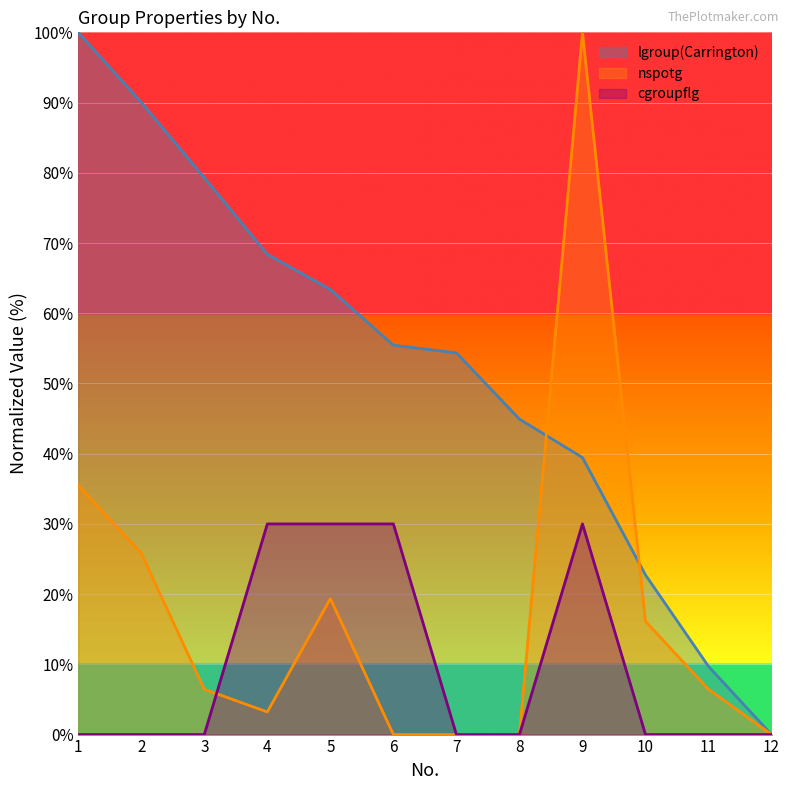

How many lines are shown in the chart?

3